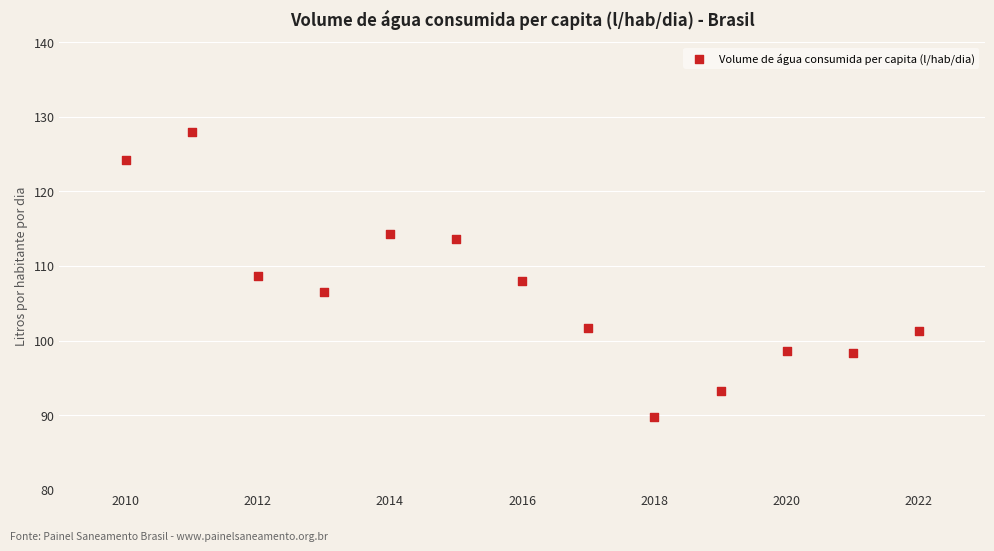

What is the range of X values (max minus min)?

12.0